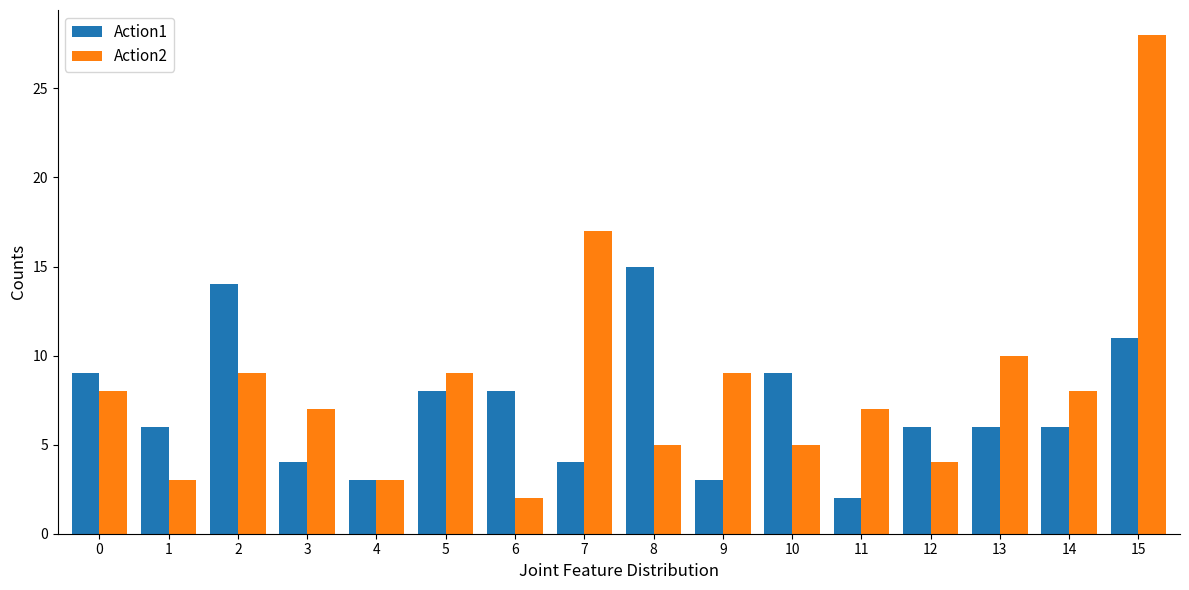

What is the average value of the Action2 series?

8